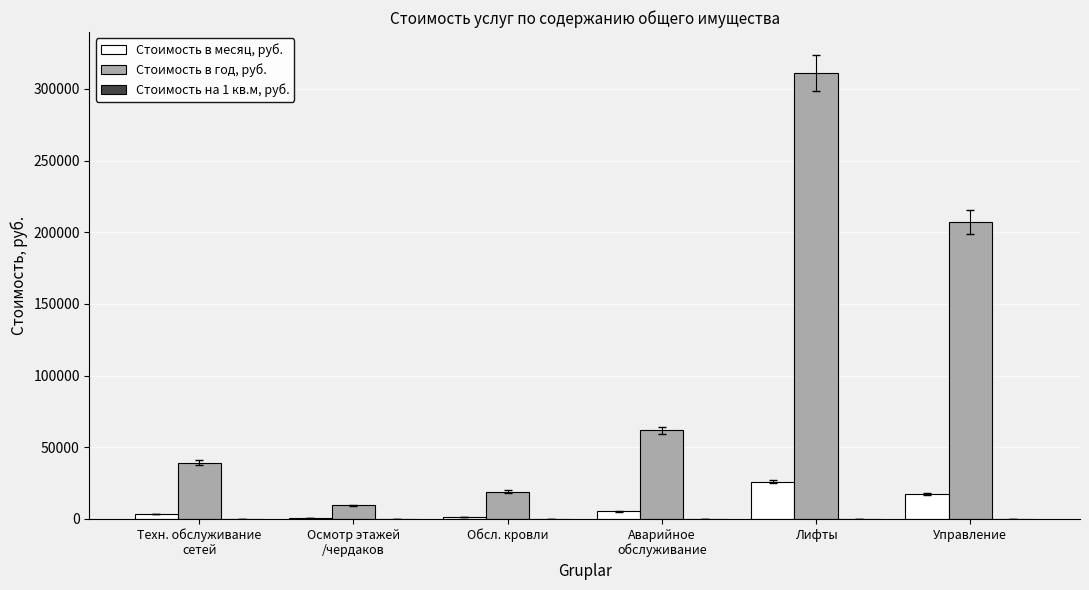

Which series has the largest total across all categories?

Стоимость в год, руб.